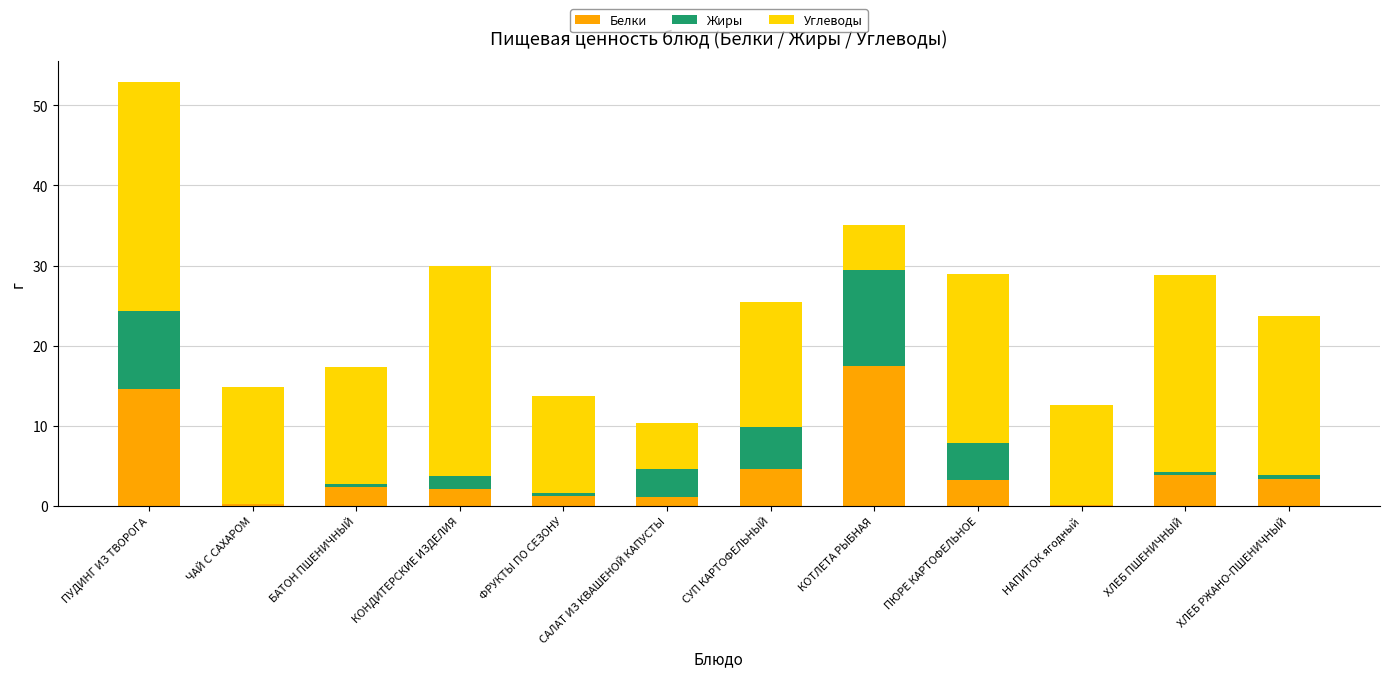

Count the number of data series in this chart.

3